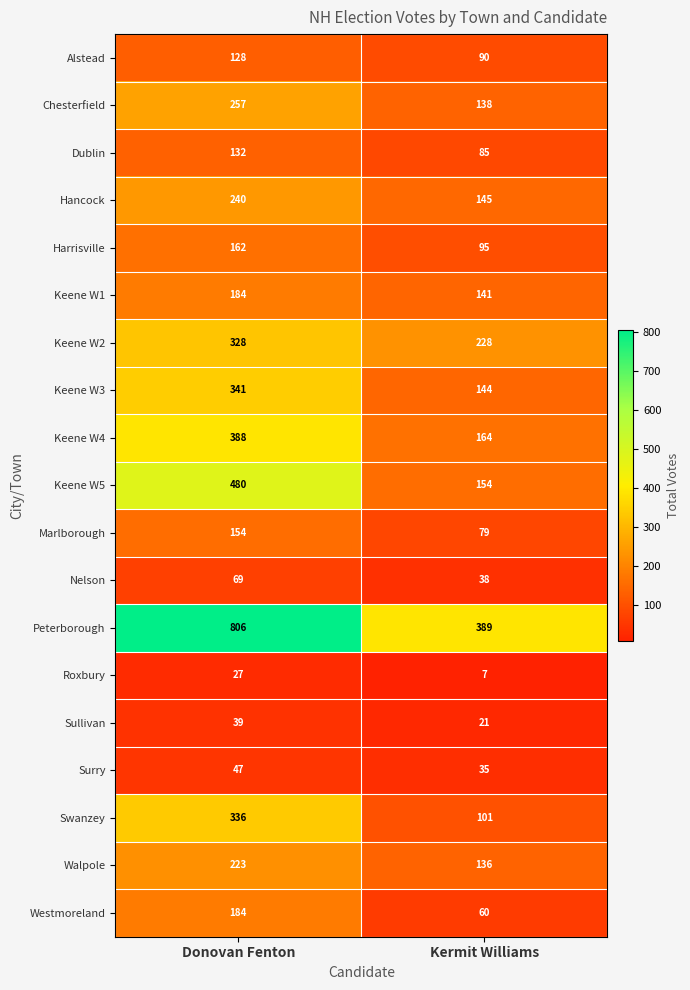

What is the total value across all series at Donovan Fenton?

4525